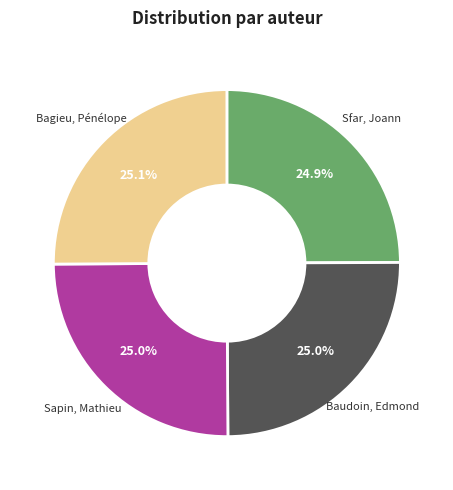

To the nearest percent, what is the average slice percentage?

25%